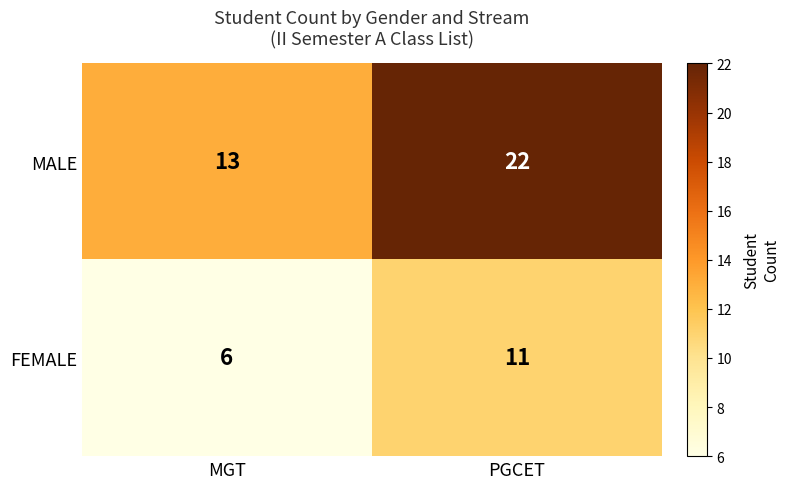

How many data points does each series have?

2